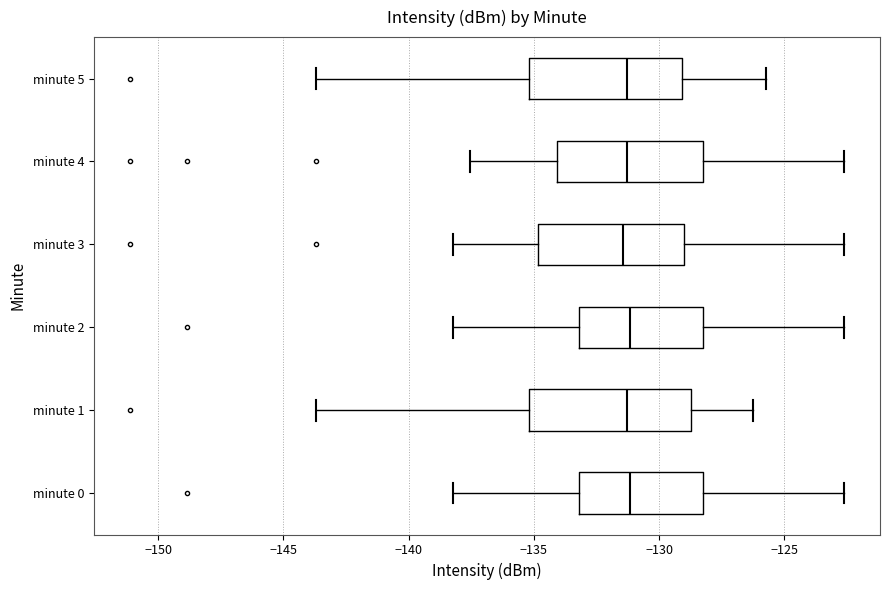

Where does the median line of the box for minute 3 sit on the x-axis? The values are not printed on the chart, so give them approximately, as read against the axis.

-131.5